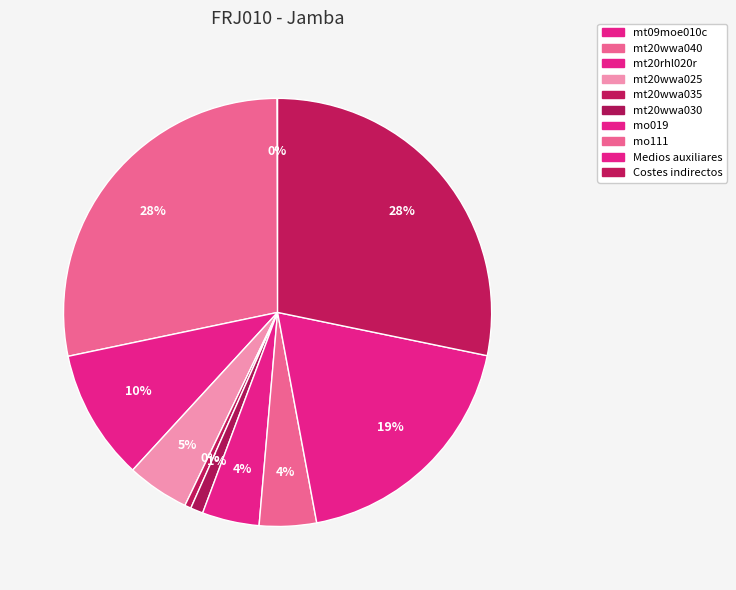

Does any single category account for the majority?

No